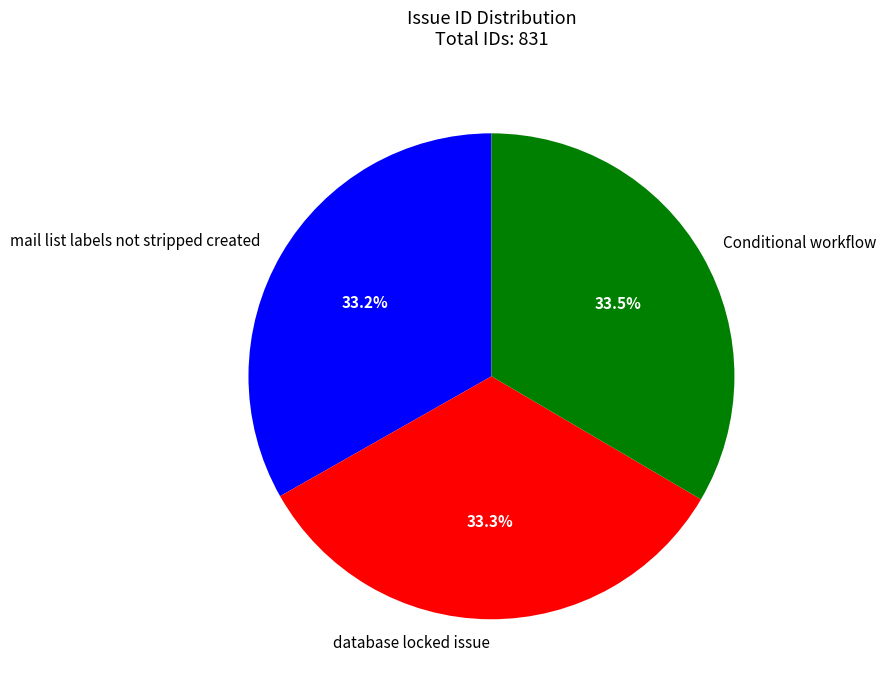

What is the ratio of the value at database locked issue to the value at Conditional workflow?

1.0